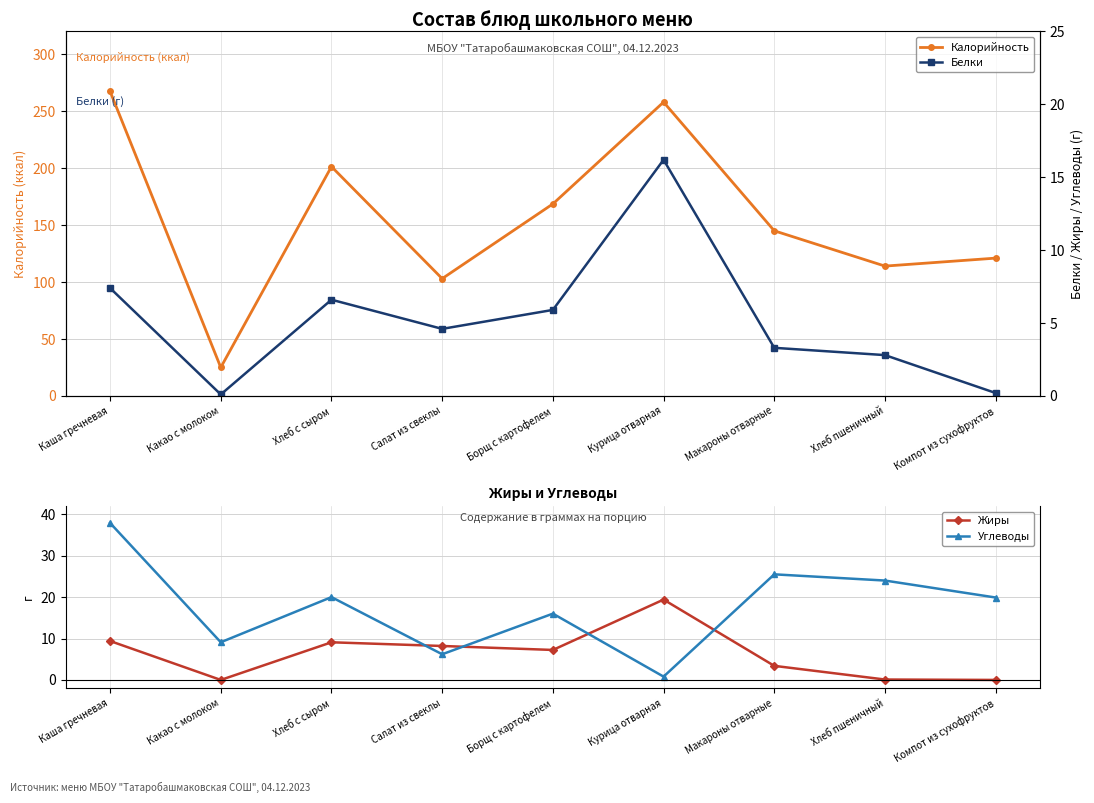

Is the value of Жиры at Борщ с картофелем greater than the value of Углеводы at Хлеб с сыром?

No